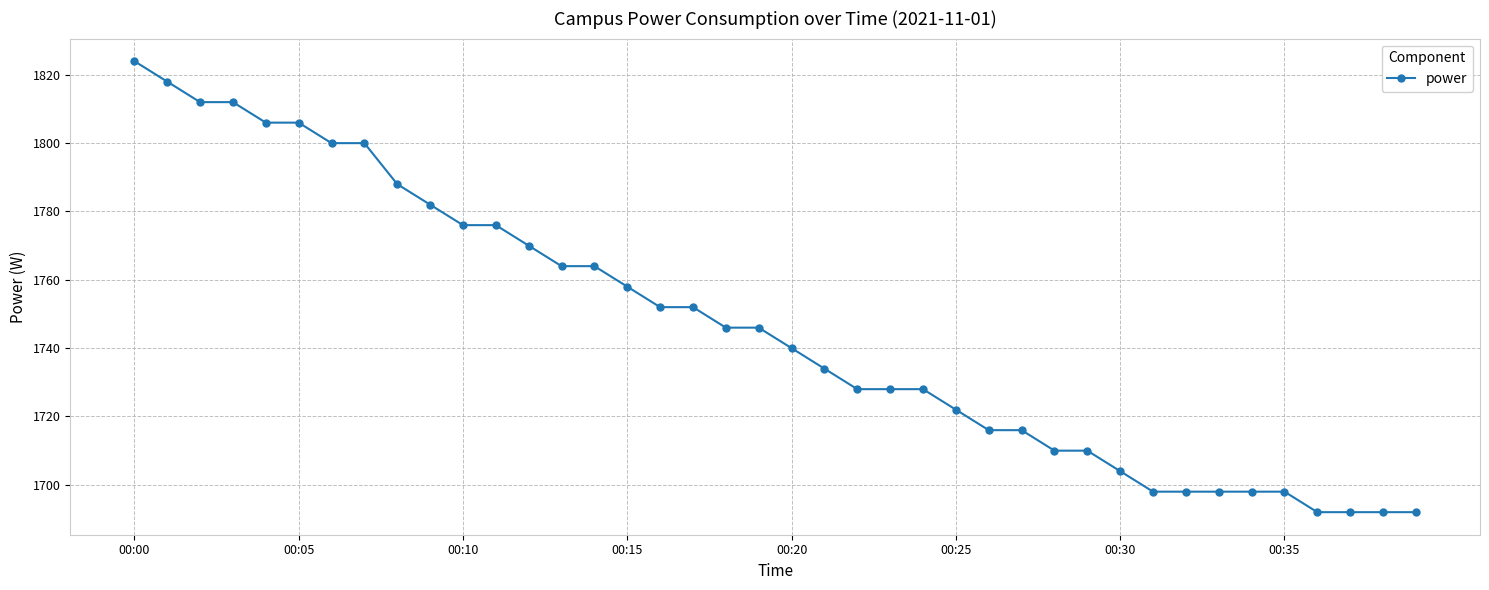

What is the value of the 28th point from the left?

1716